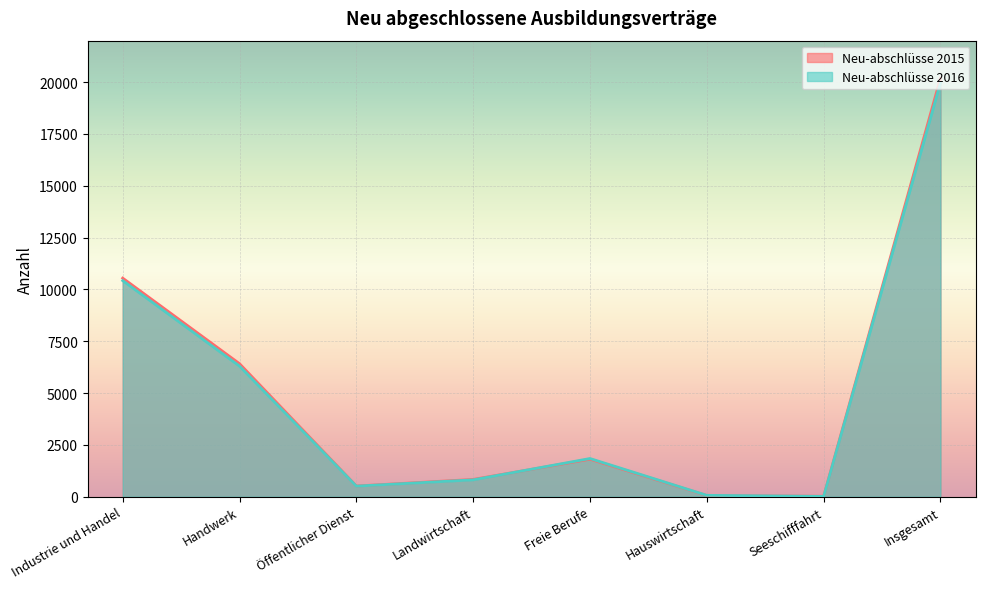

What are all the series names shown in the legend?

Neu-abschlüsse 2015, Neu-abschlüsse 2016